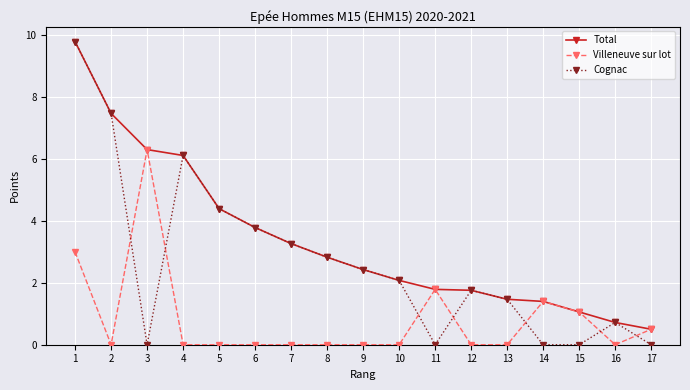

Reading left to right, what are all the values shown in this chart?

Total: 1=9.8	2=7.5	3=6.3	4=6.1	5=4.4	6=3.8	7=3.3	8=2.8	9=2.4	10=2.1	11=1.8	12=1.8	13=1.5	14=1.4	15=1.1	16=0.7	17=0.5
Villeneuve sur lot: 1=3.0	2=0.0	3=6.3	4=0.0	5=0.0	6=0.0	7=0.0	8=0.0	9=0.0	10=0.0	11=1.8	12=0.0	13=0.0	14=1.4	15=1.1	16=0.0	17=0.5
Cognac: 1=9.8	2=7.5	3=0.0	4=6.1	5=4.4	6=3.8	7=3.3	8=2.8	9=2.4	10=2.1	11=0.0	12=1.8	13=1.5	14=0.0	15=0.0	16=0.7	17=0.0